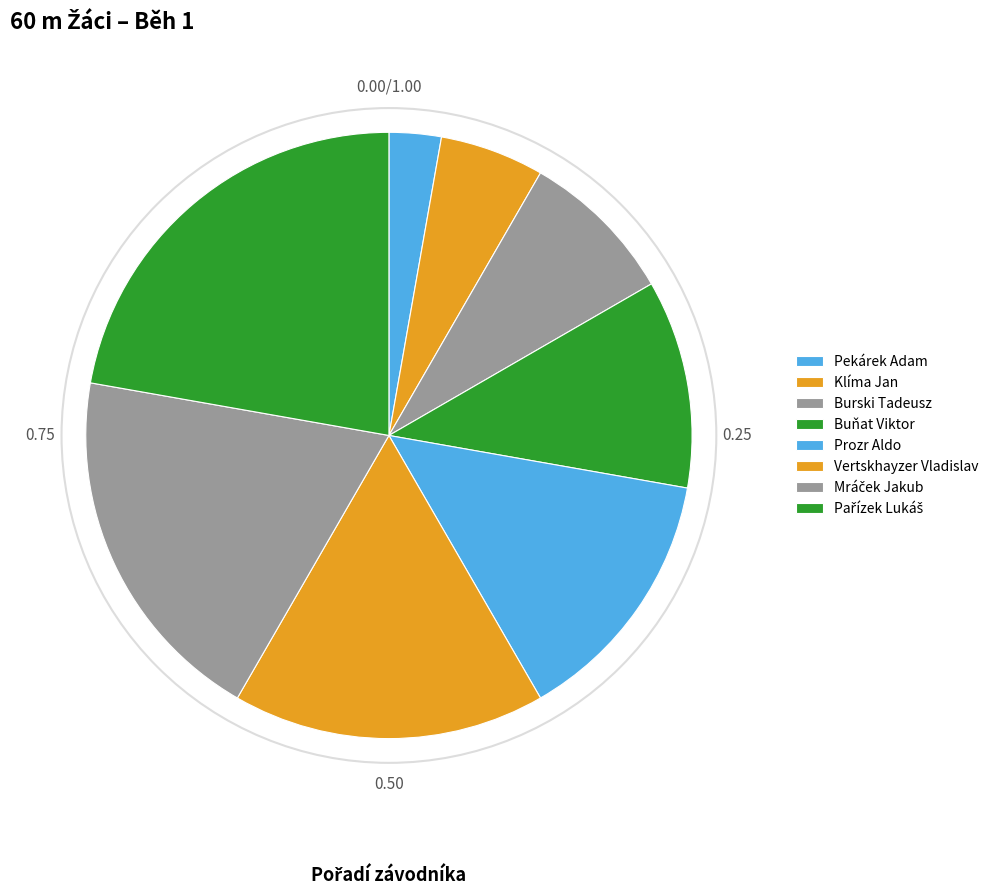

How many segments does this pie chart have?

8